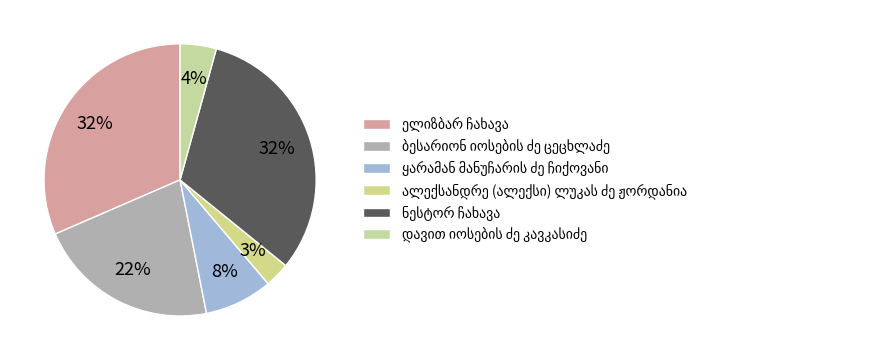

Which category has the biggest portion of the pie?

ნესტორ ჩახავა